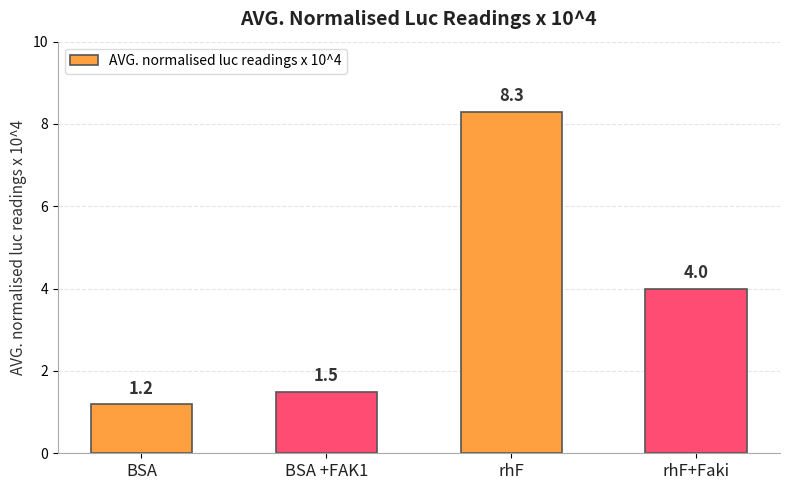

The chart shows a value of 8.3 at rhF. True or false?

True